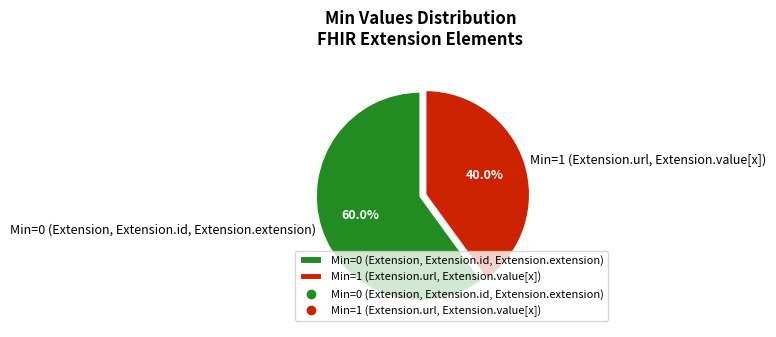

Approximately how many times larger is the value at Min=0 (Extension, Extension.id, Extension.extension) compared to Min=1 (Extension.url, Extension.value[x])?

1.5